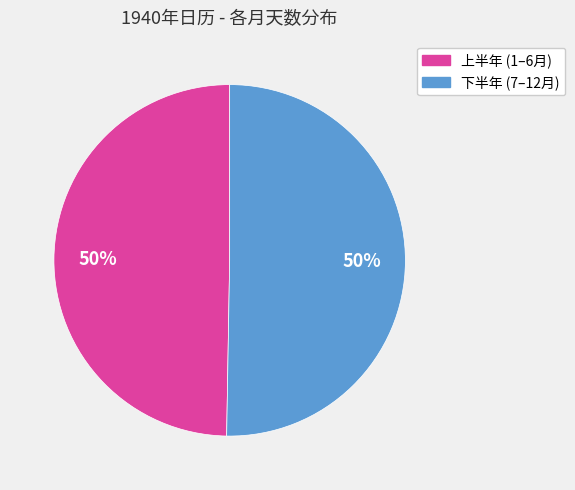

To the nearest percent, what is the average slice percentage?

50%